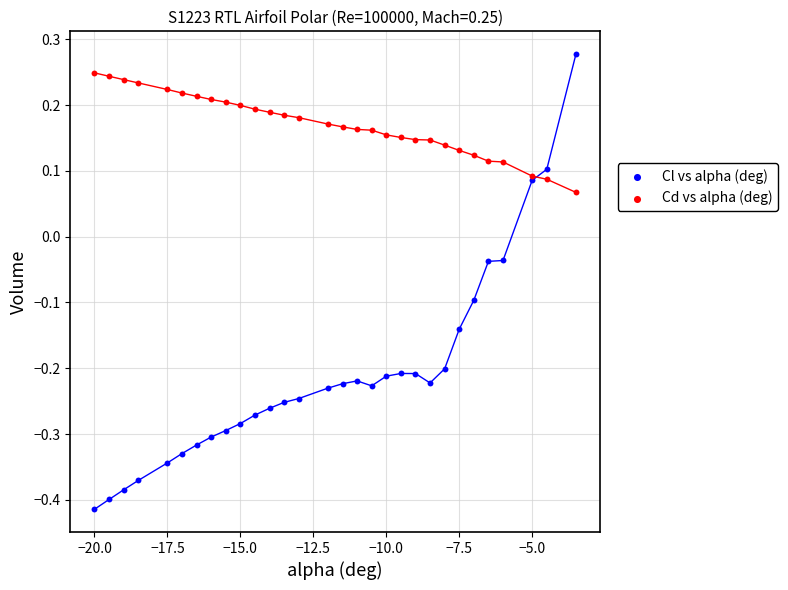

Which series has the largest Y range (max minus min)?

Cl vs alpha (deg)